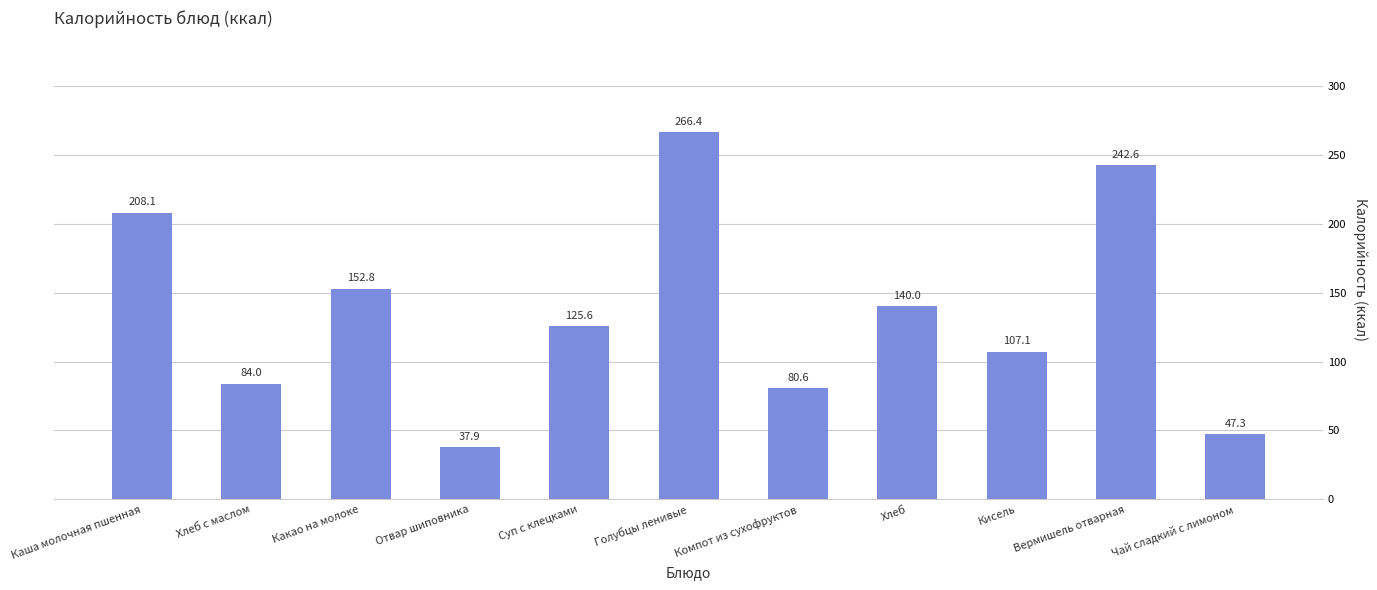

What is the label of the 8th bar from the left?

Хлеб